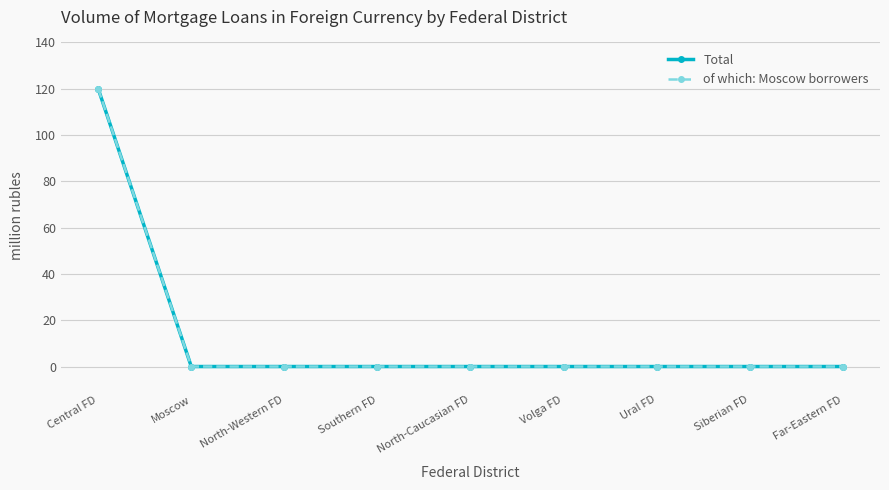

What is the total value across all series at Central FD?

240